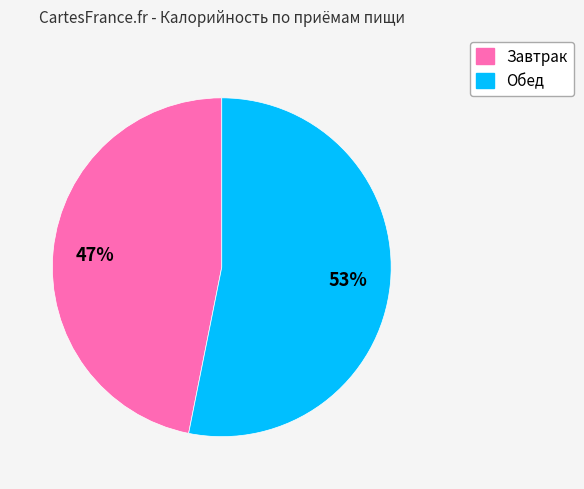

Which slice is the largest?

Обед